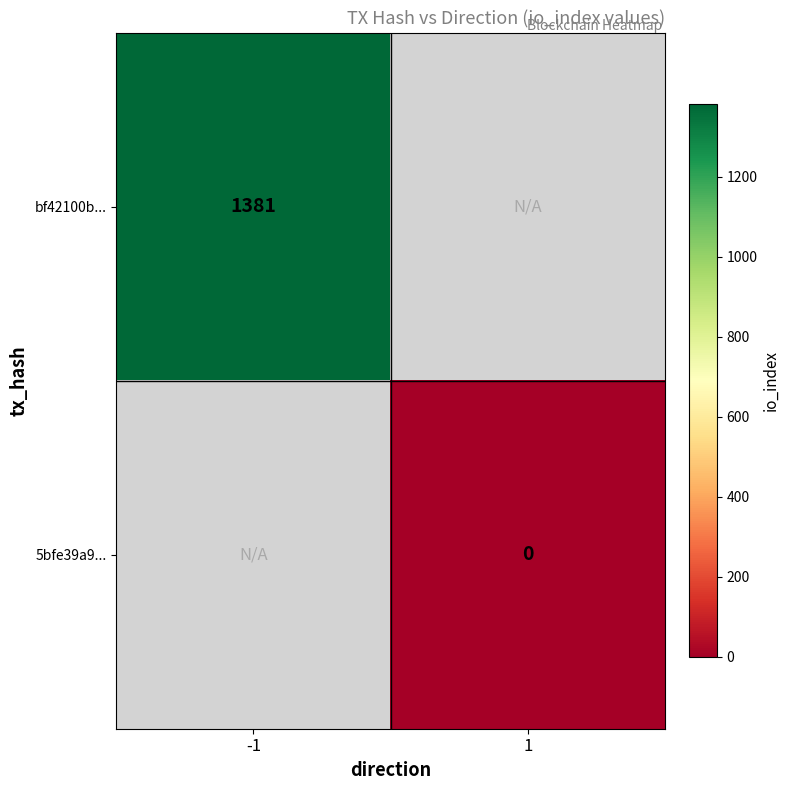

The bf42100b... series shows 542.3 at -1. True or false?

False